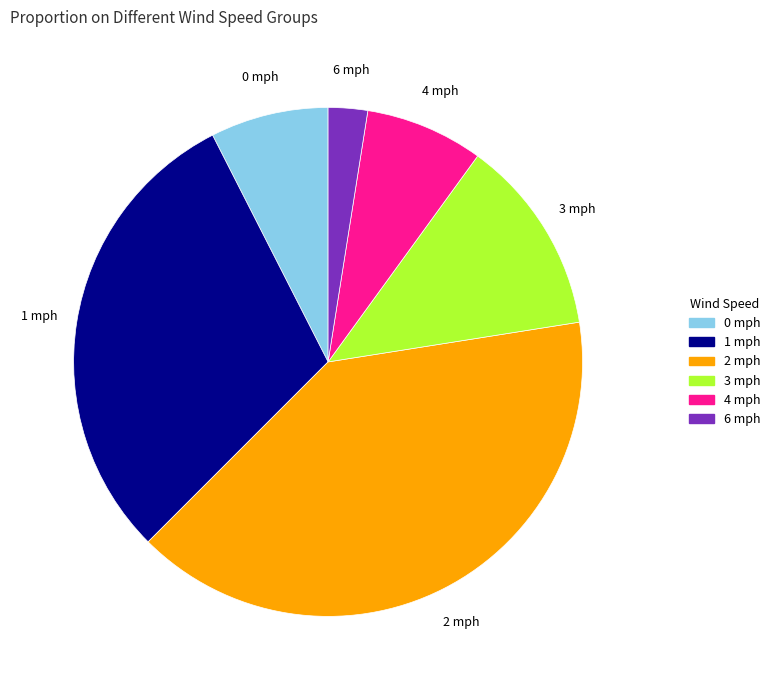

Does any single category account for the majority?

No